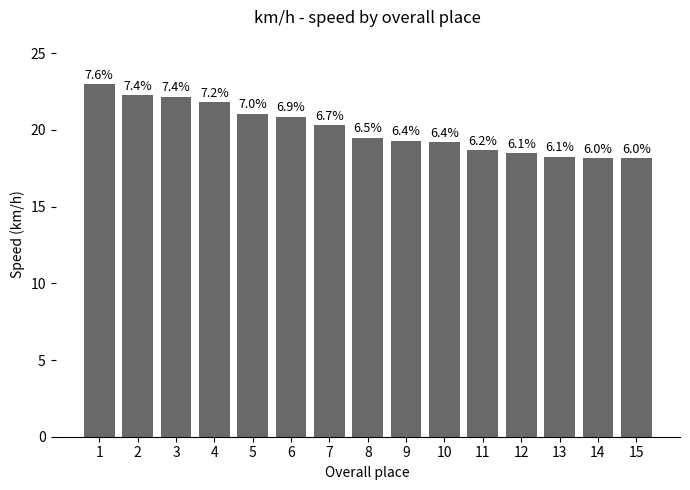

Reading left to right, what are all the values shown in this chart?

1=23.0	2=22.3	3=22.2	4=21.8	5=21.1	6=20.9	7=20.3	8=19.5	9=19.3	10=19.2	11=18.7	12=18.5	13=18.3	14=18.2	15=18.1